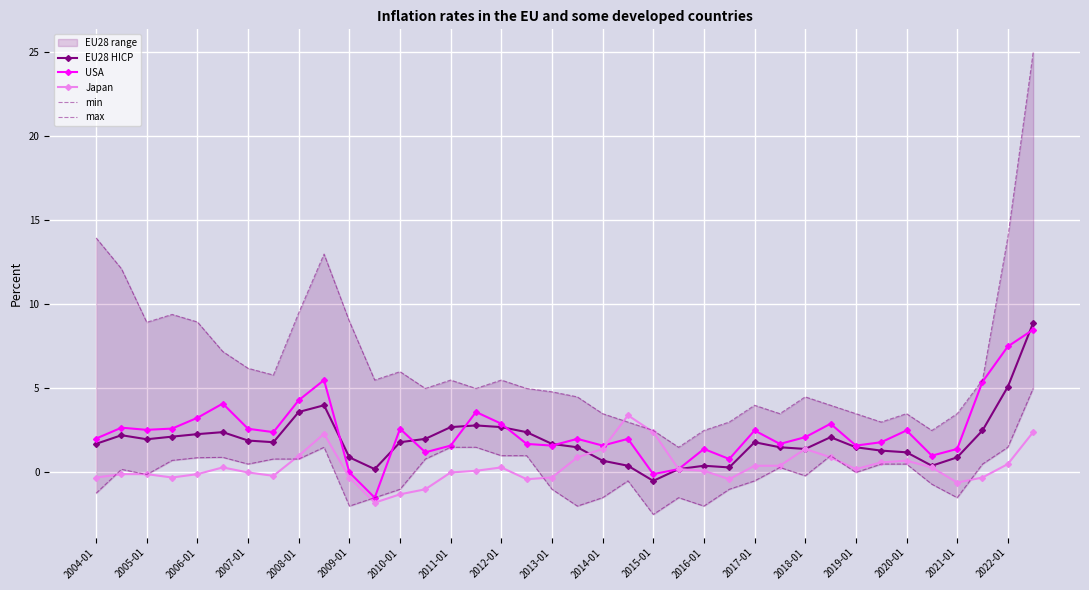

Is it true that USA equals 2.2 at 2008-01?

False